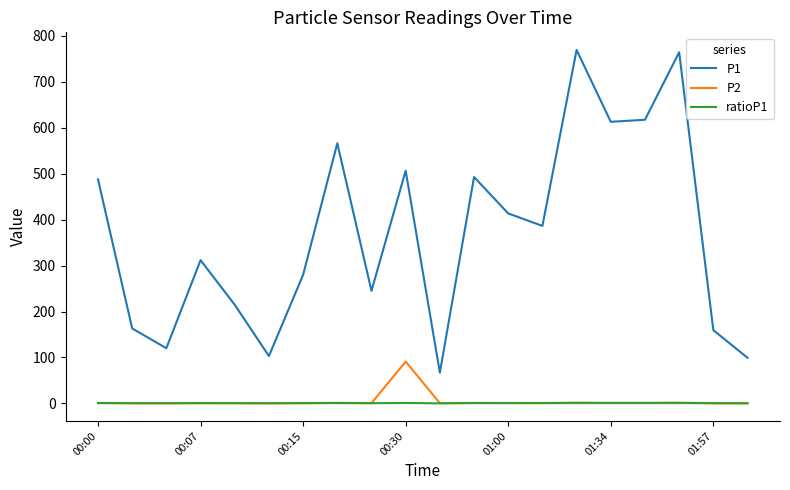

What is the maximum value shown in the chart?

769.1